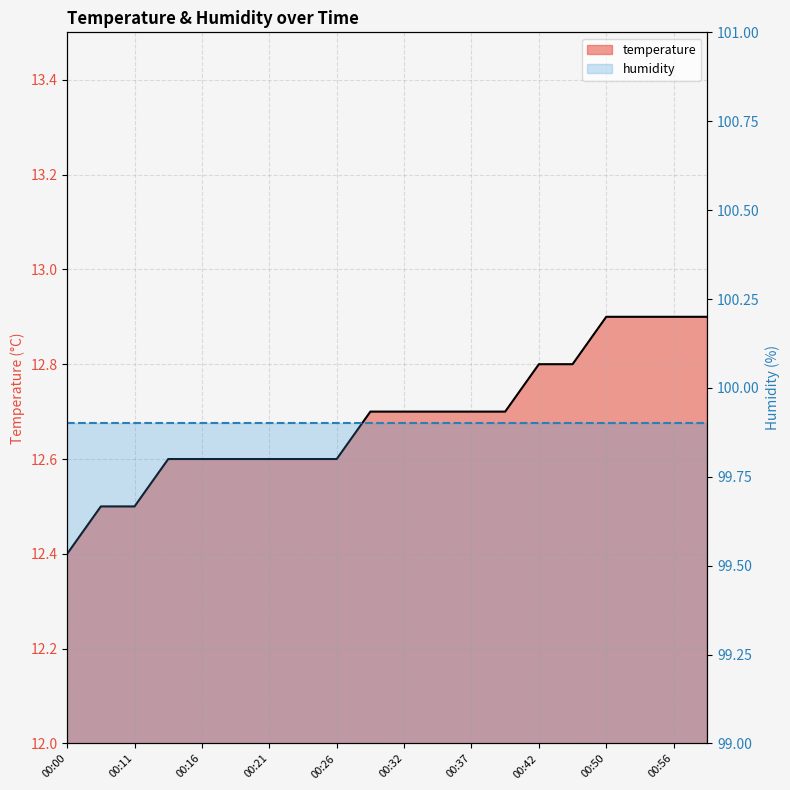

What is the value of the 16th point from the left?

12.8